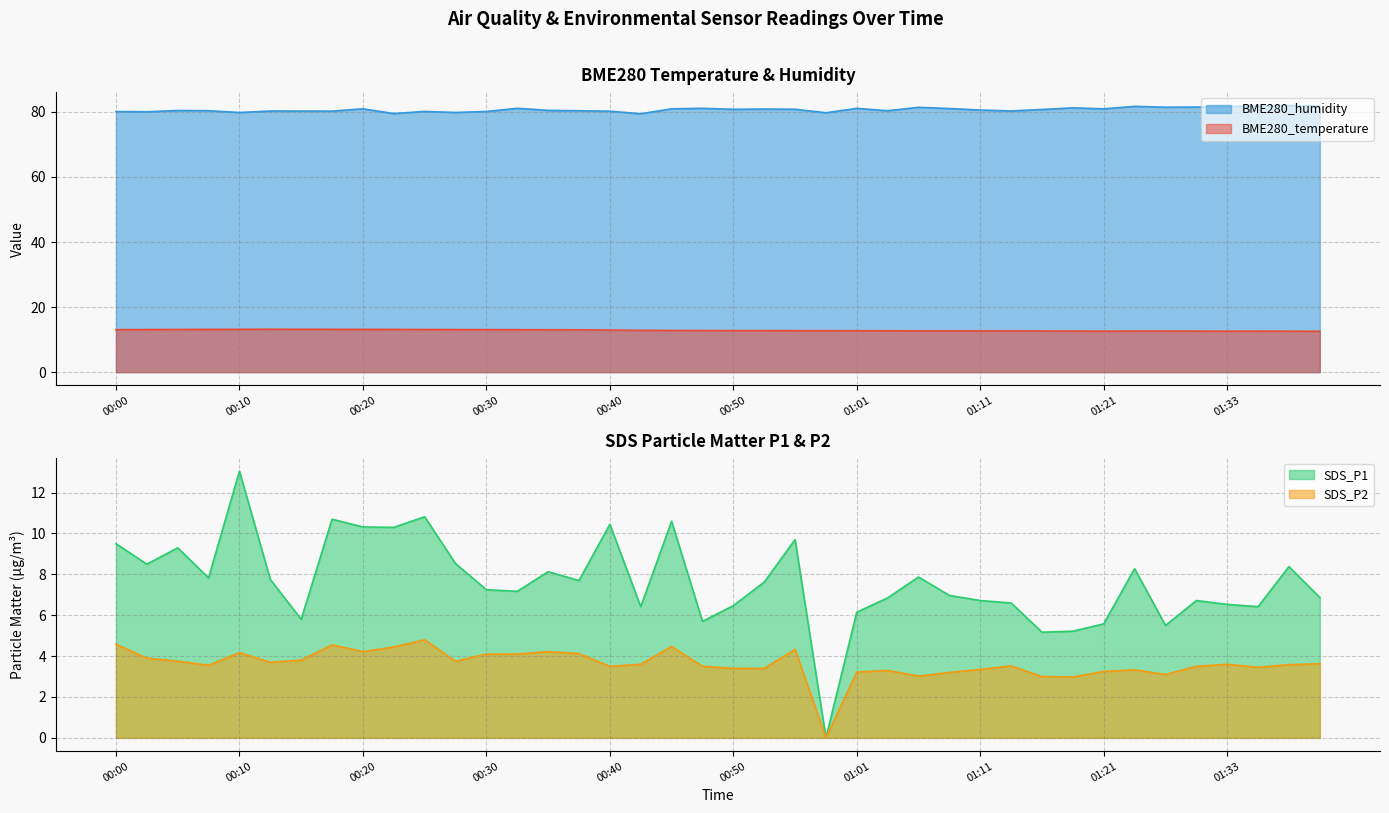

What is the difference between the SDS_P1 values at 00:28 and 01:01?

2.4